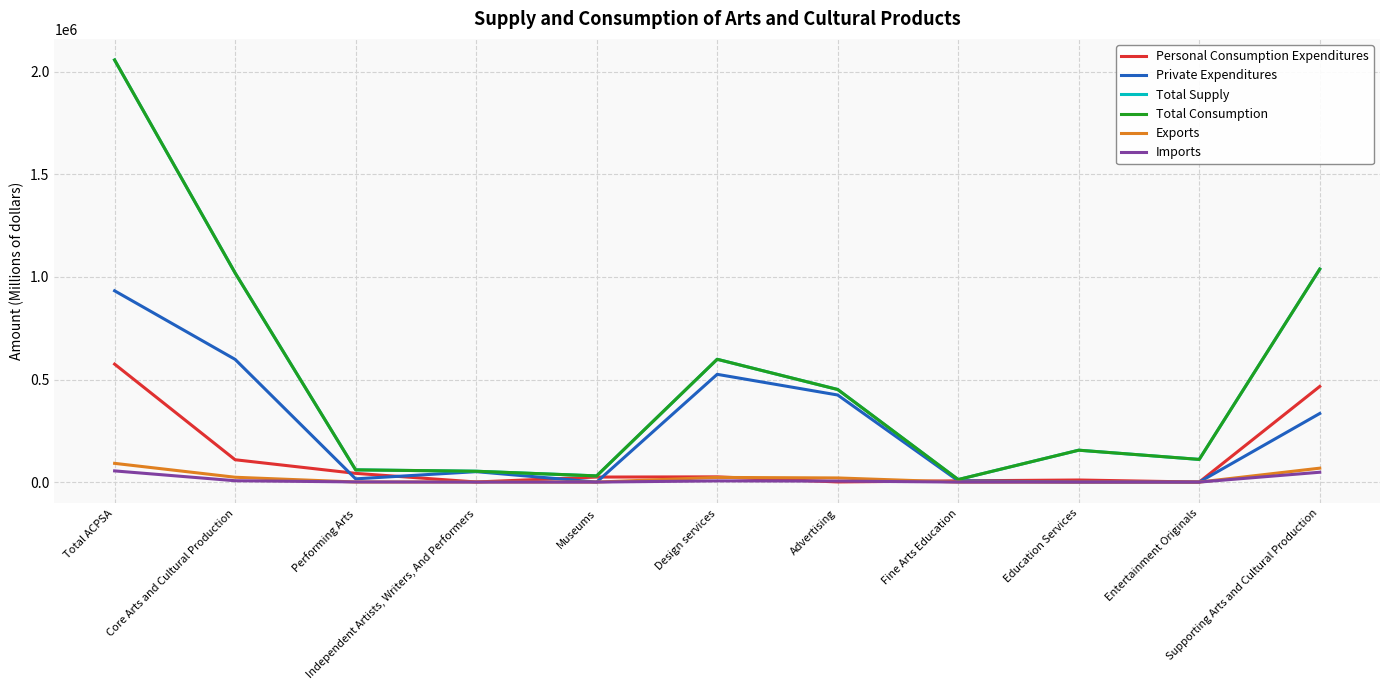

How many lines are shown in the chart?

6